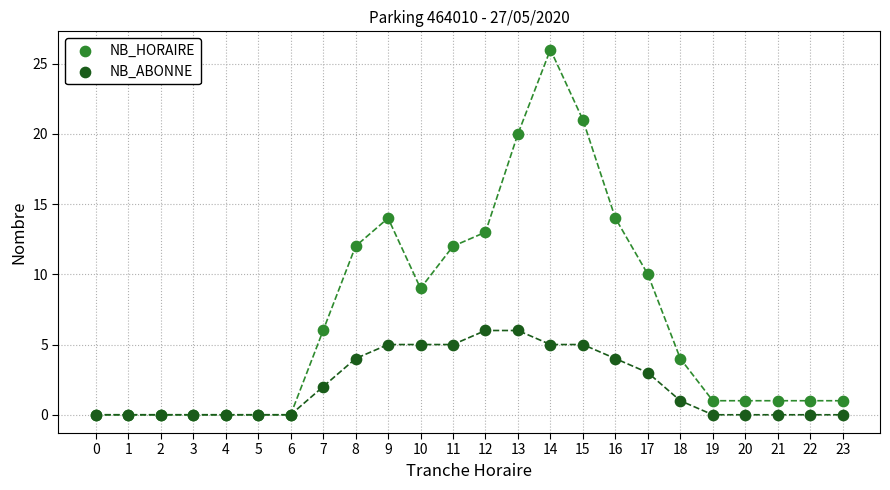

What are all the series names shown in the legend?

NB_HORAIRE, NB_ABONNE